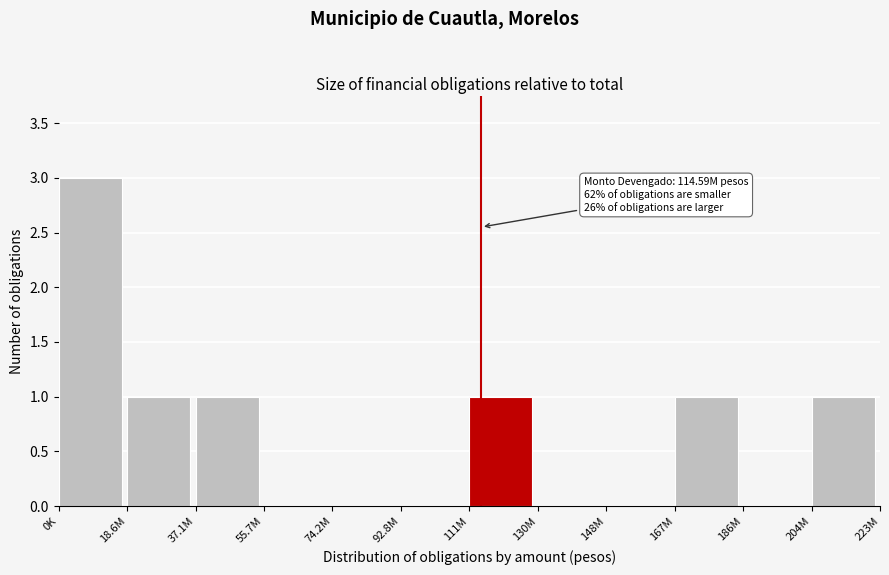

Reading left to right, transcribe all the data shown in this chart.

0K=3	18.6M=1	37.1M=1	55.7M=0	74.2M=0	92.8M=0	111M=1	130M=0	148M=0	167M=1	186M=0	204M=1